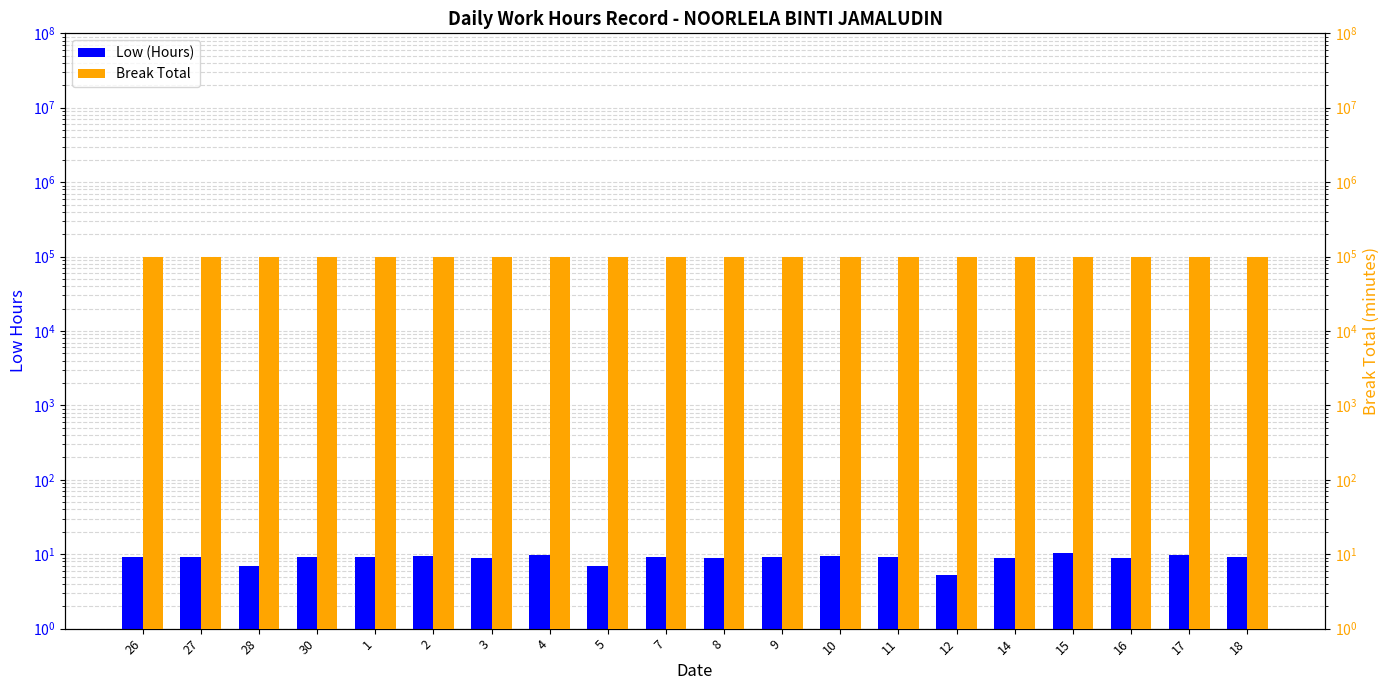

True or false: Break Total has a value of 100000.0 at 27.

True